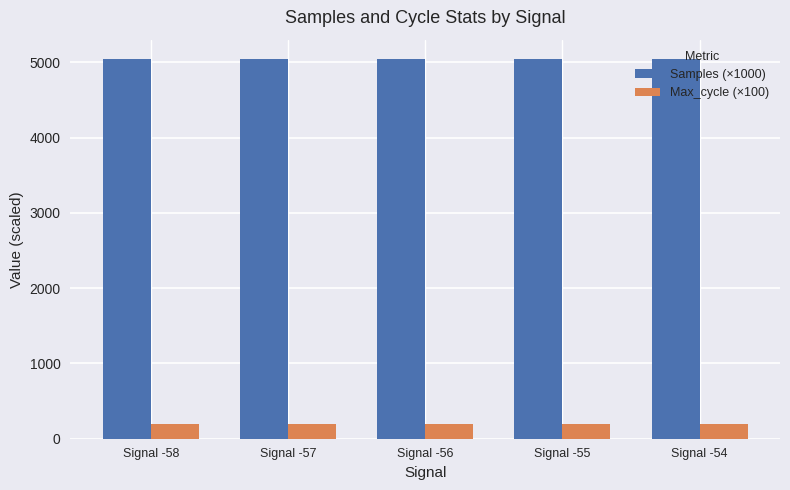

Count the Max_cycle (×100) values in the range 199 to 200.

4